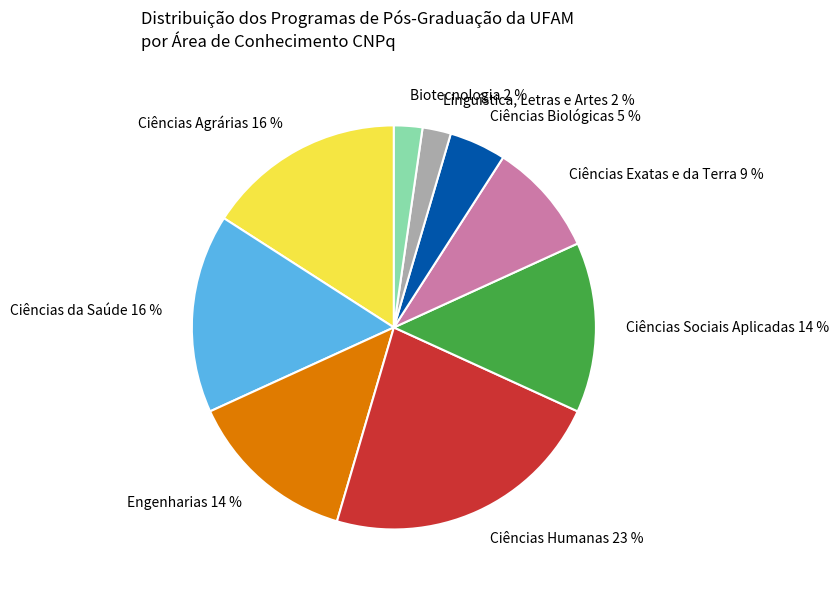

Which slice is the largest?

Ciências Humanas